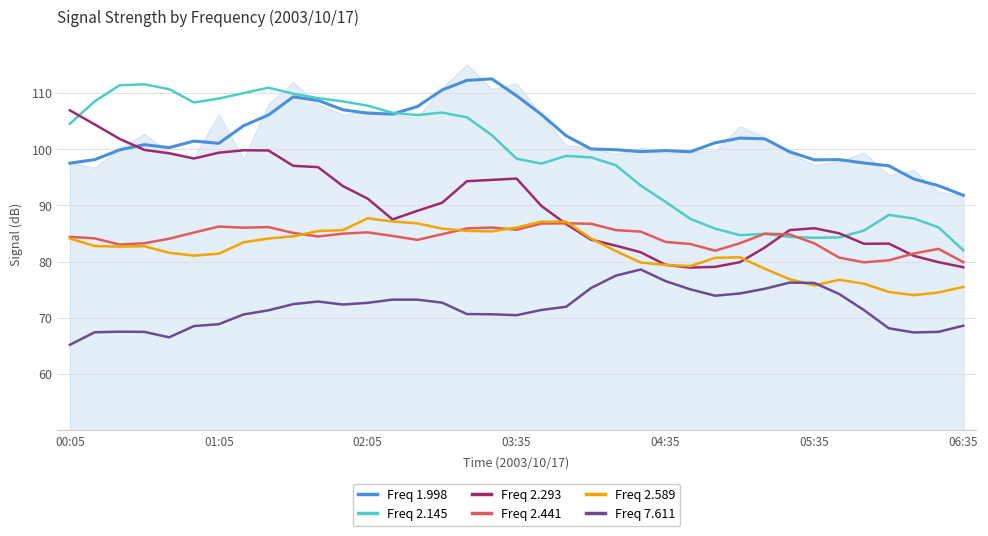

How many values in the Freq 2.441 series exceed 84?

23